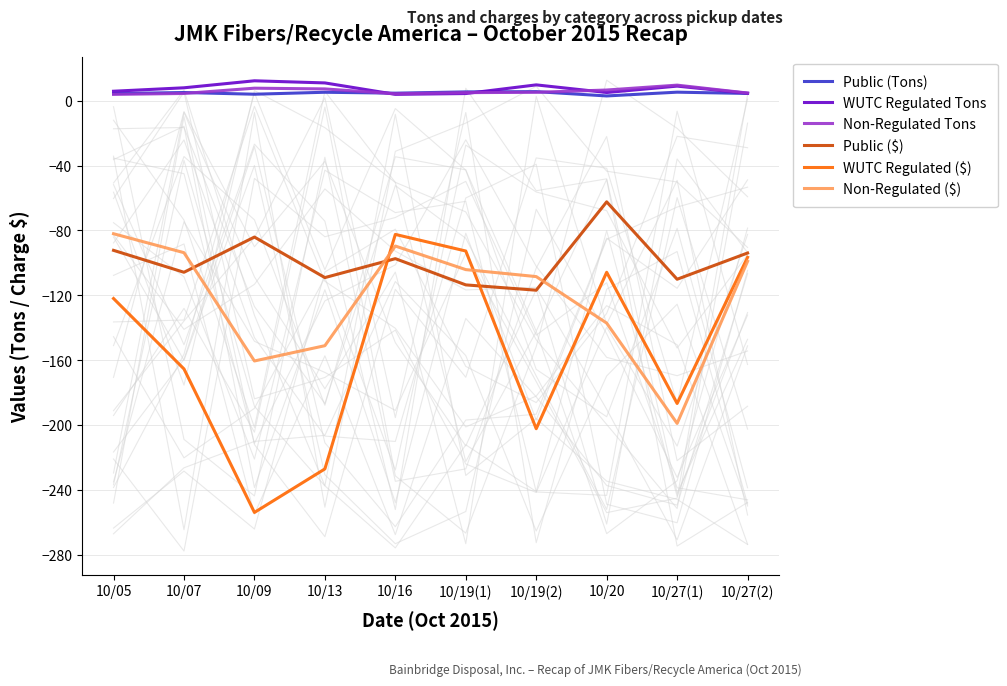

Where is WUTC Regulated ($) nearest to the value -168?

10/07